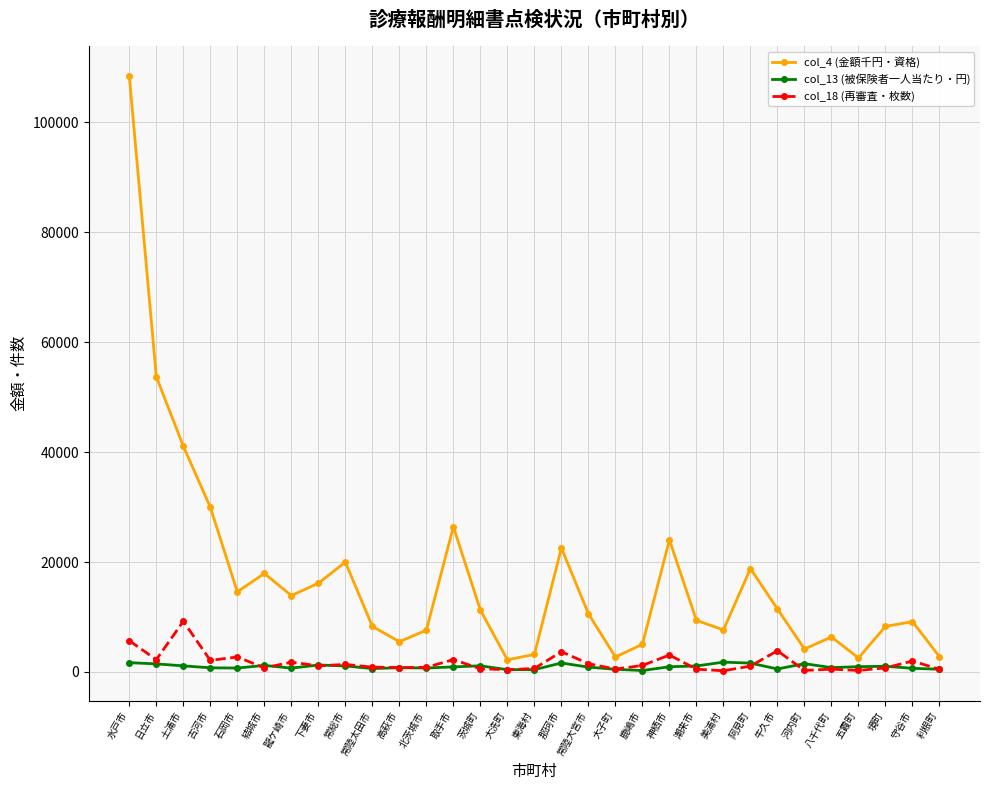

Which category has the highest value across all series?

水戸市